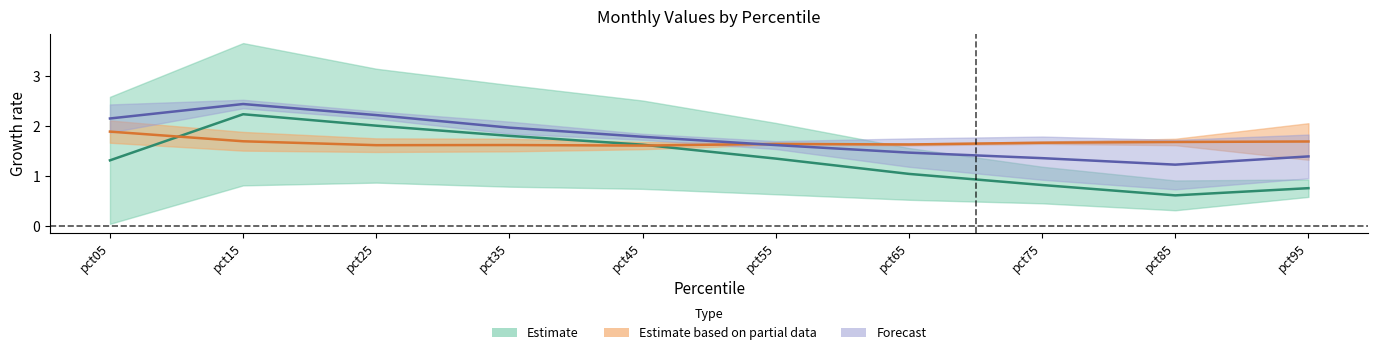

What is the sum of the May values at pct45 and pct05?

3.4